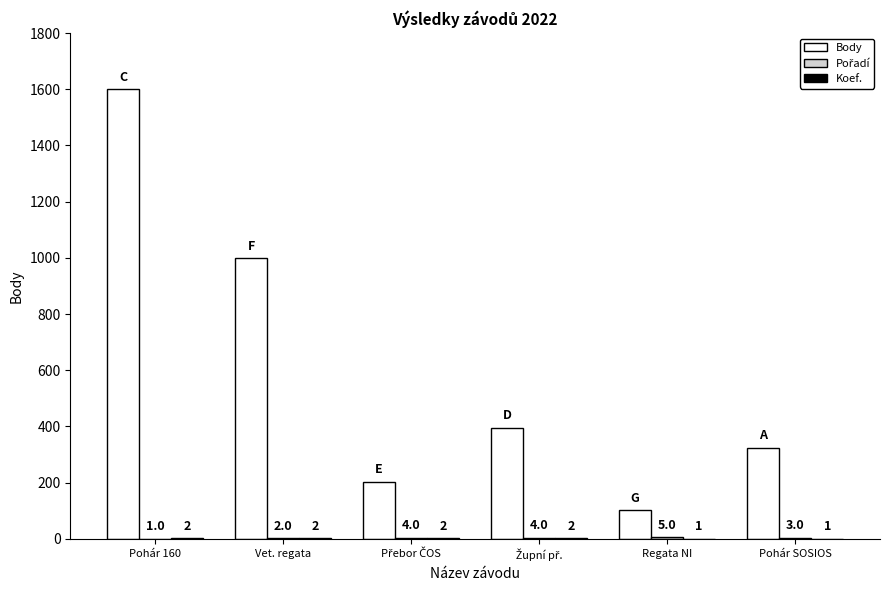

Which series has the largest total across all categories?

Body